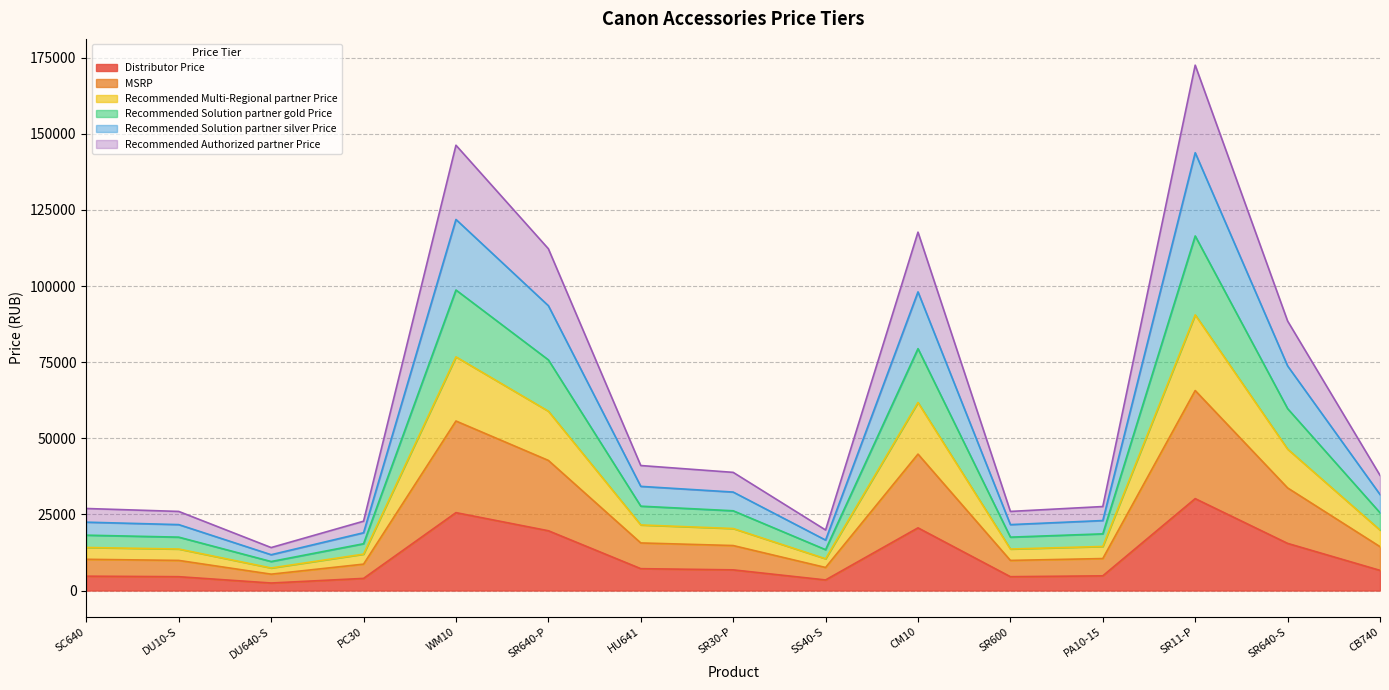

Count the number of categories in the chart.

15